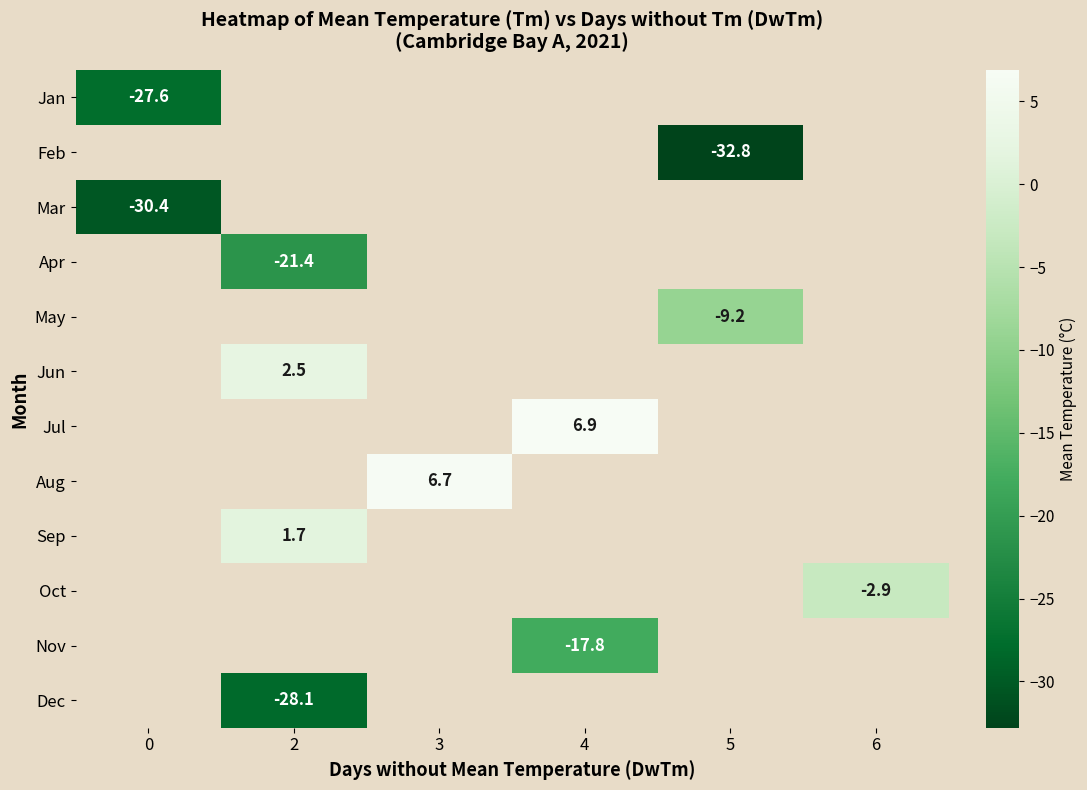

How many negative values does the row_2 series have?

1